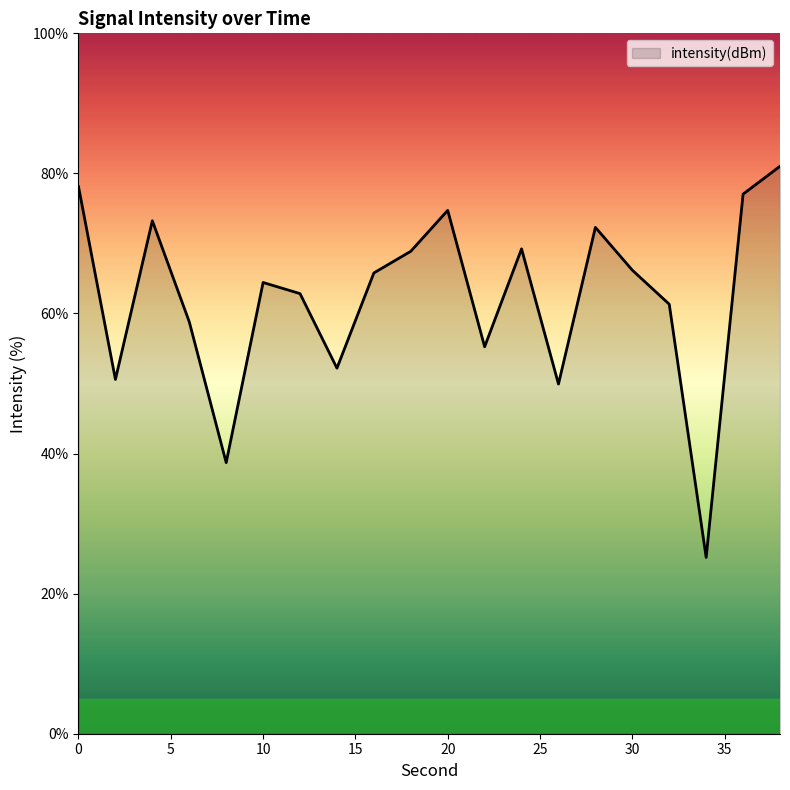

What is the difference between the maximum and minimum values?

55.8